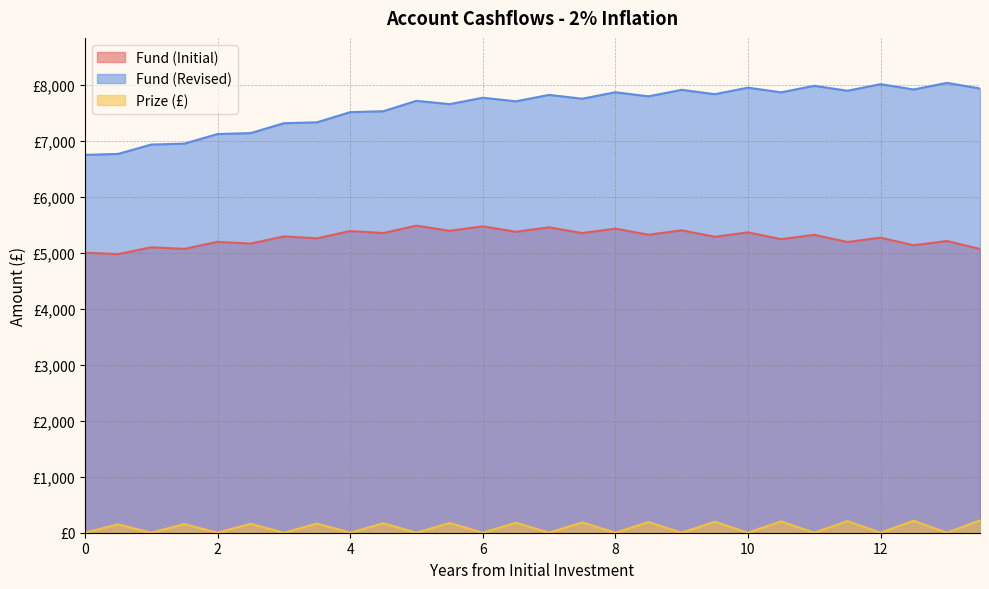

What position from the right is 11.5?

5